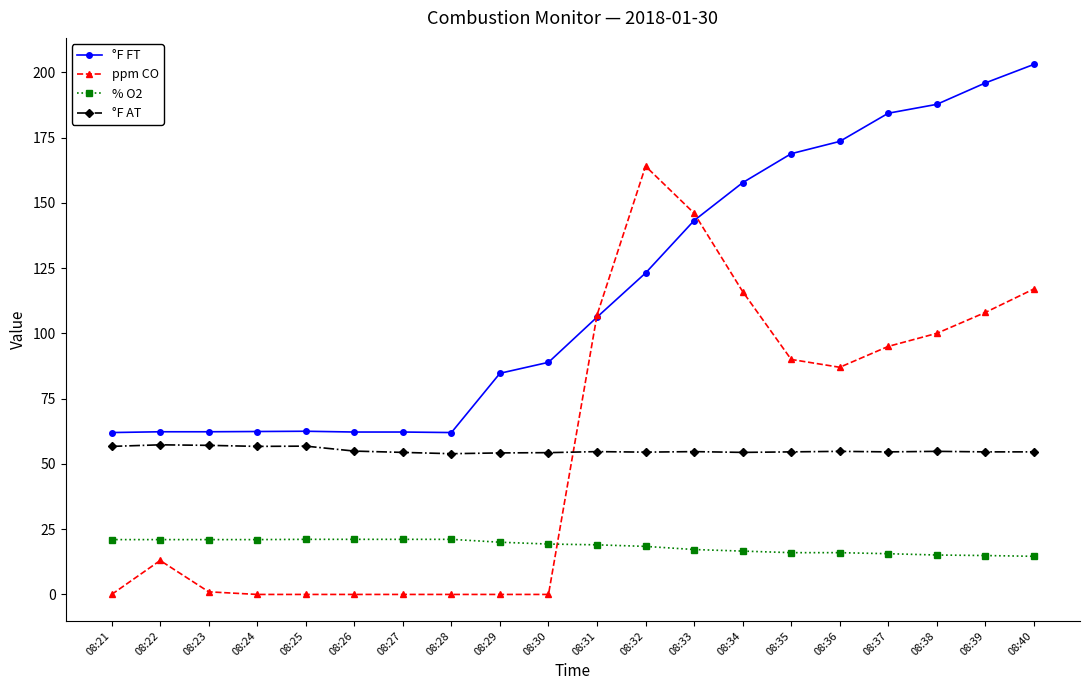

What is the value of the % O2 point at the 17th from the left?

15.6